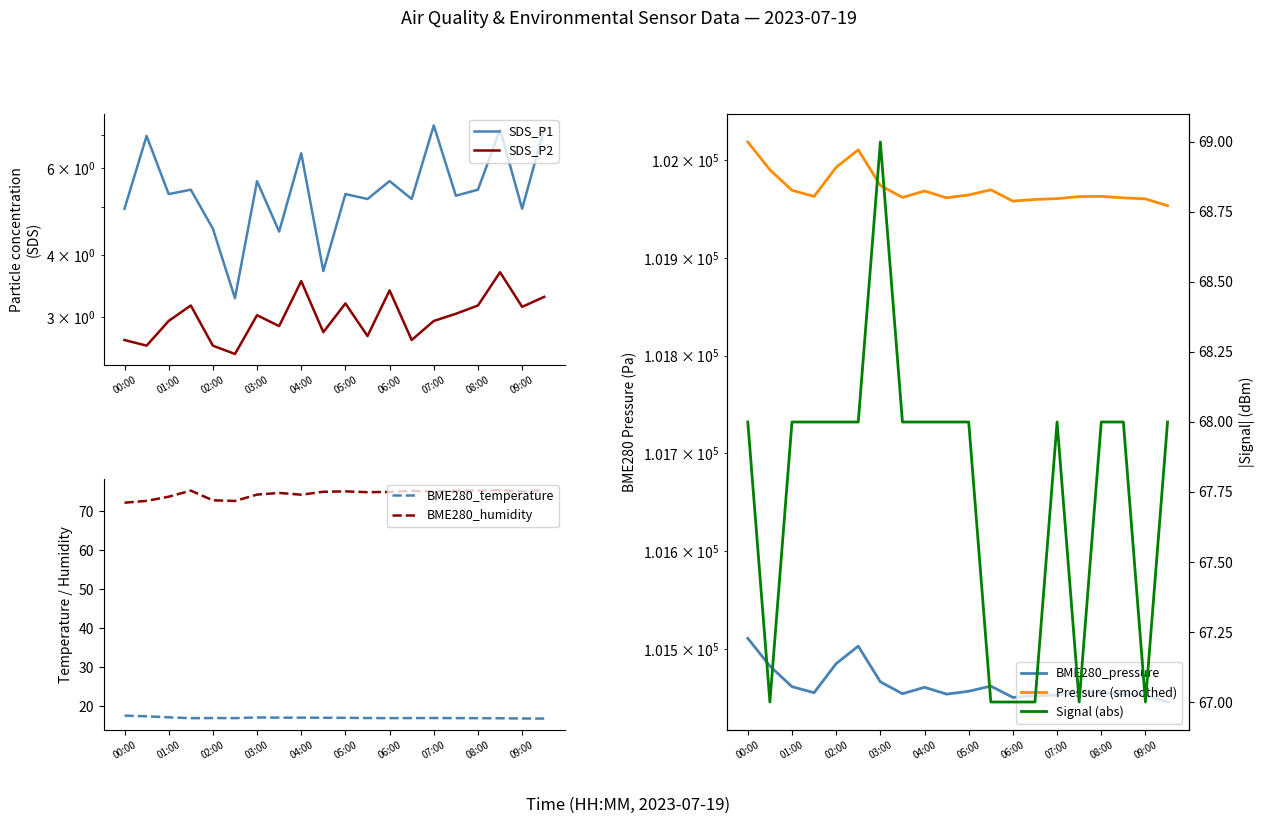

What is the minimum value for BME280_humidity?

72.2